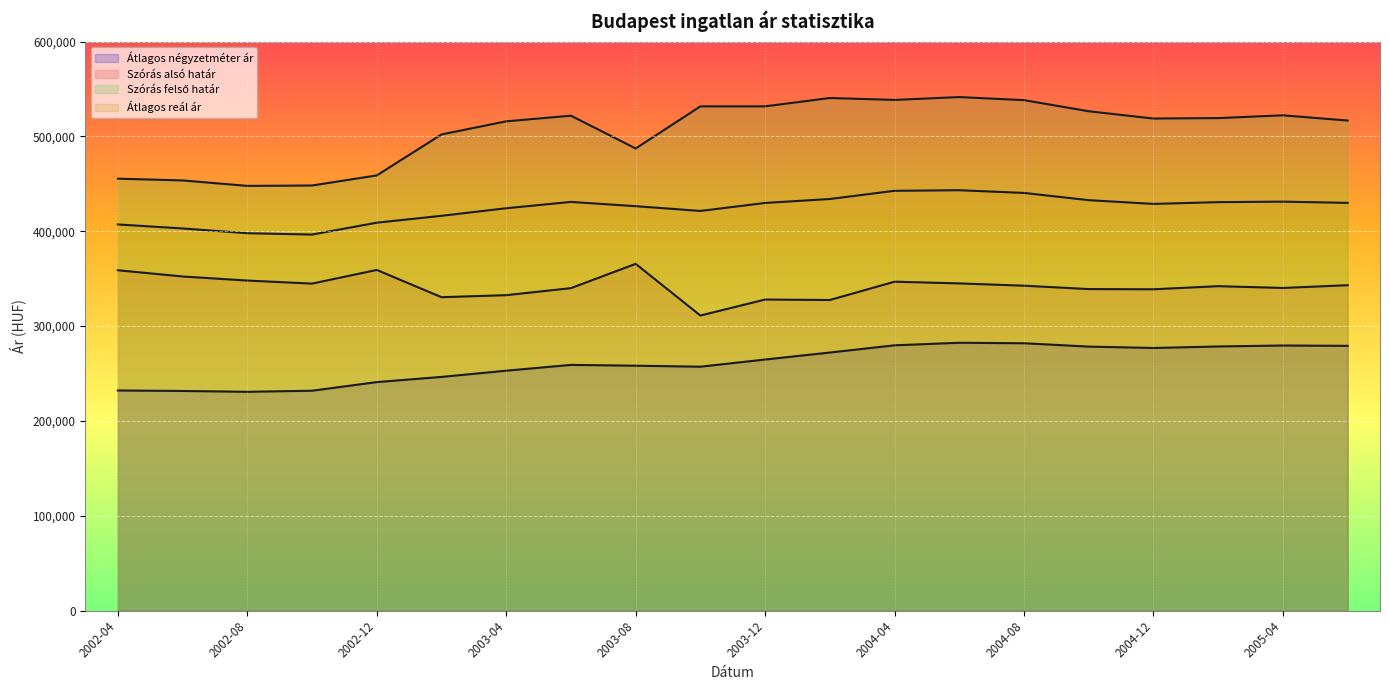

List the series in order of their peak value, lowest first.

Átlagos négyzetméter ár, Szórás alsó határ, Átlagos reál ár, Szórás felső határ